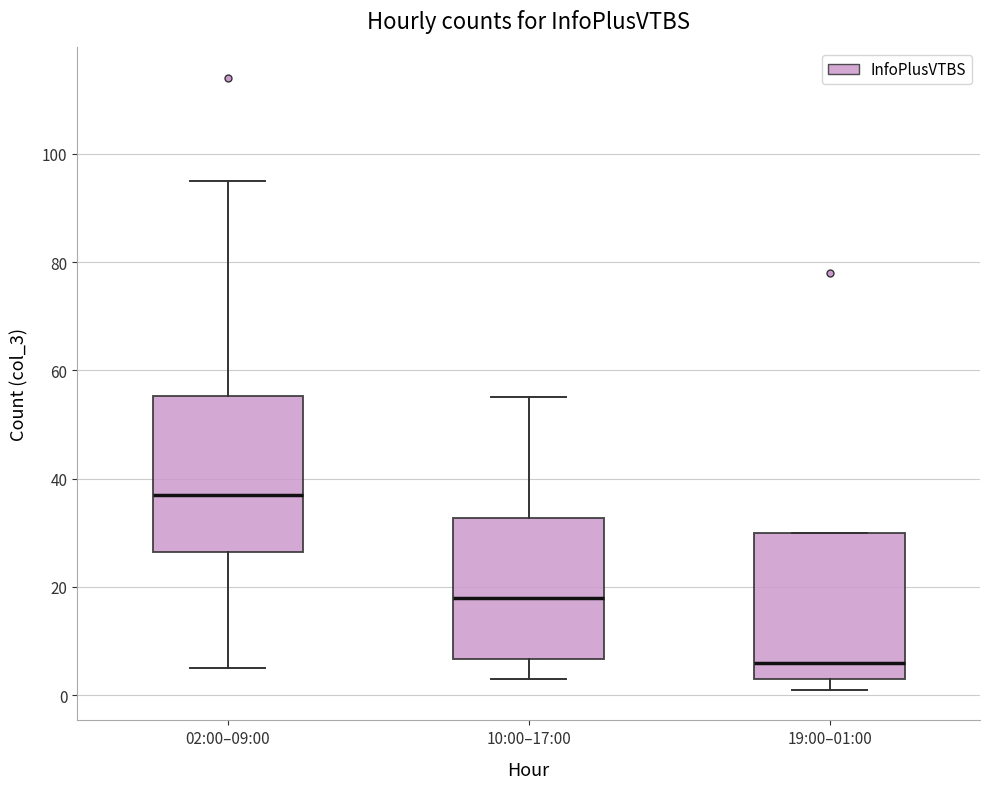

Reading left to right, transcribe this box plot: for each box, give where its median line is, the range the box spans, and where its two whiskers end, as read against the y-axis. The values are not printed on the chart, so give them approximately, as read against the axis.

02:00–09:00: median 38, box 26 to 56, whiskers 6 to 96
10:00–17:00: median 18, box 6 to 32, whiskers 4 to 56
19:00–01:00: median 6, box 4 to 30, whiskers 2 to 30